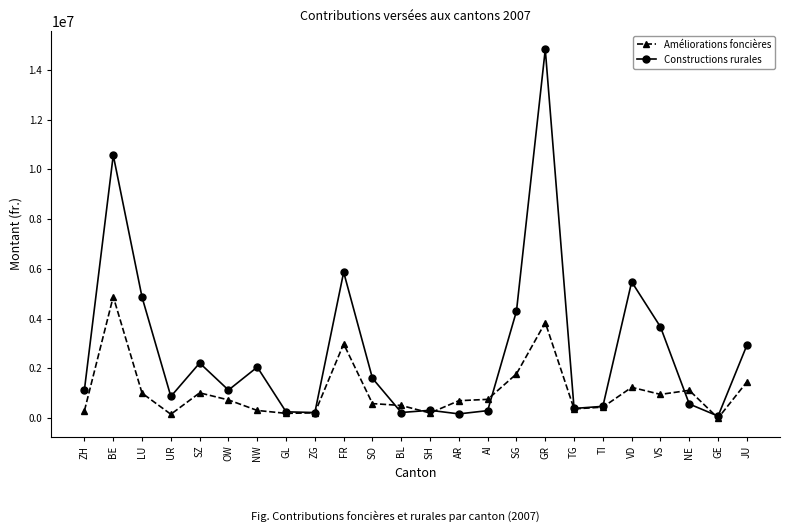

What is the difference between the maximum and minimum values in the Améliorations foncières series?

4882000